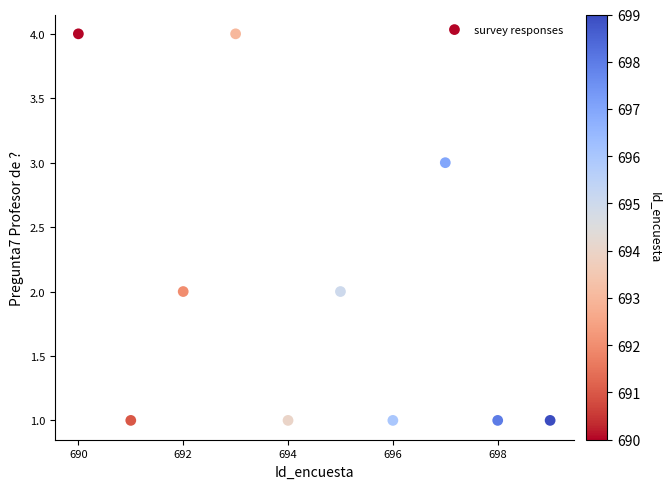

What is the range of X values (max minus min)?

9